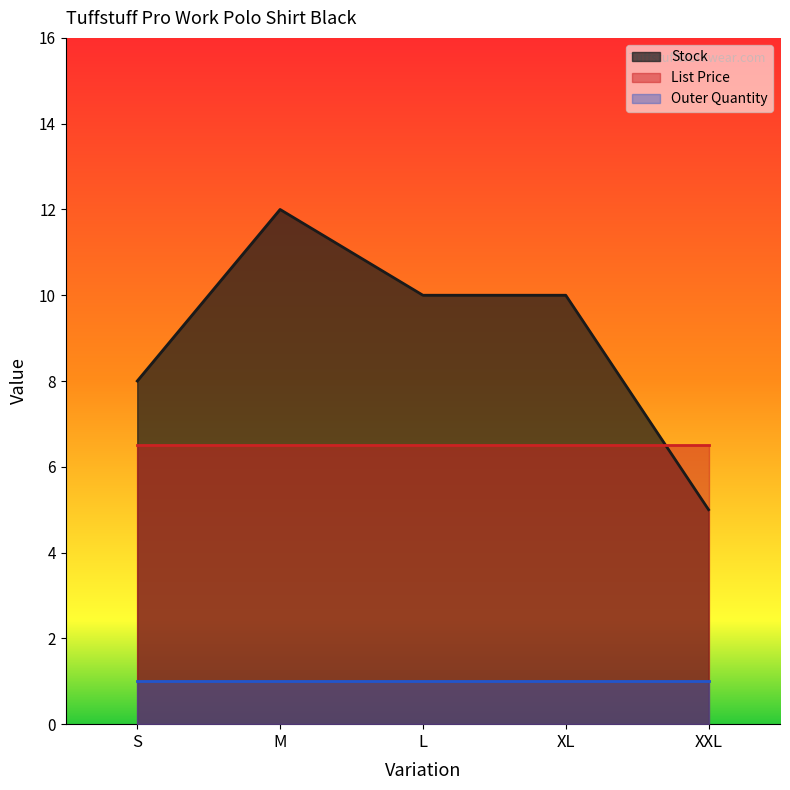

How many distinct data groups are displayed?

3